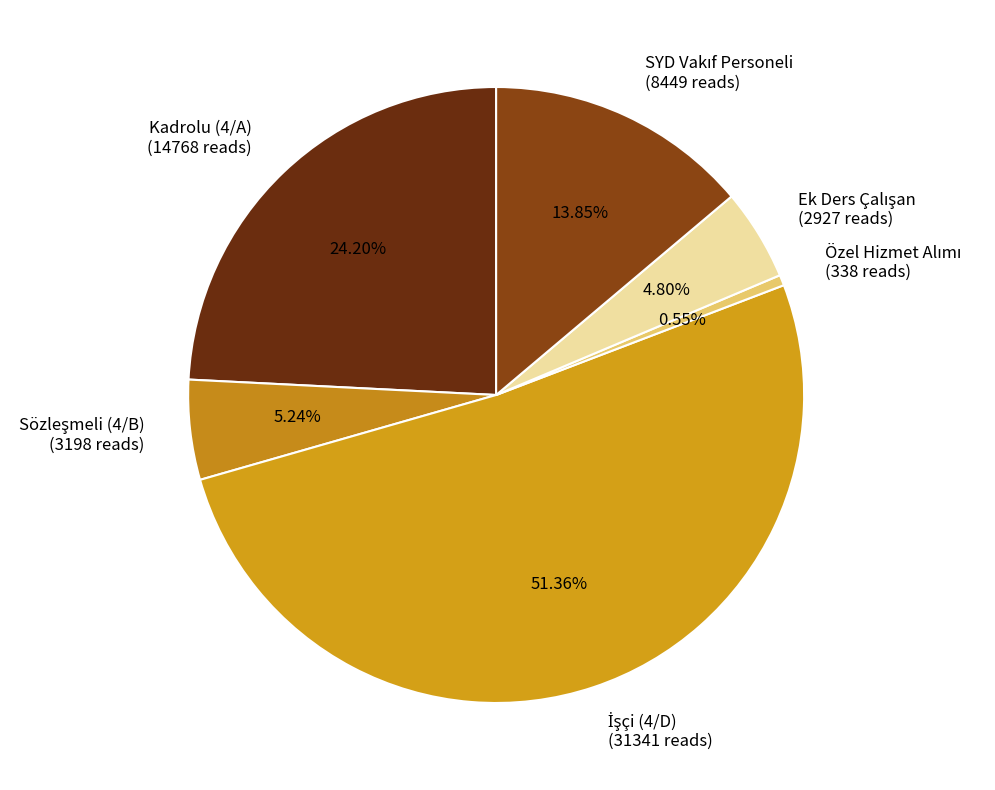

Does any single category account for the majority?

Yes